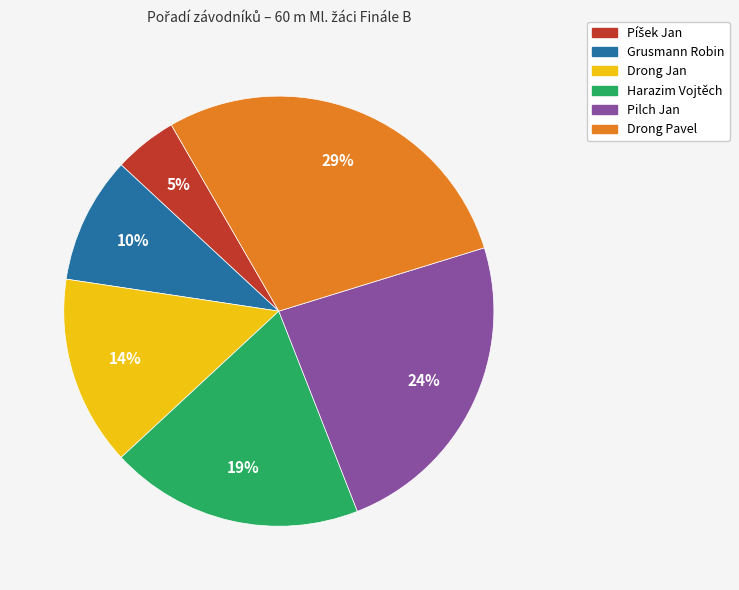

How many slices are in this pie chart?

6